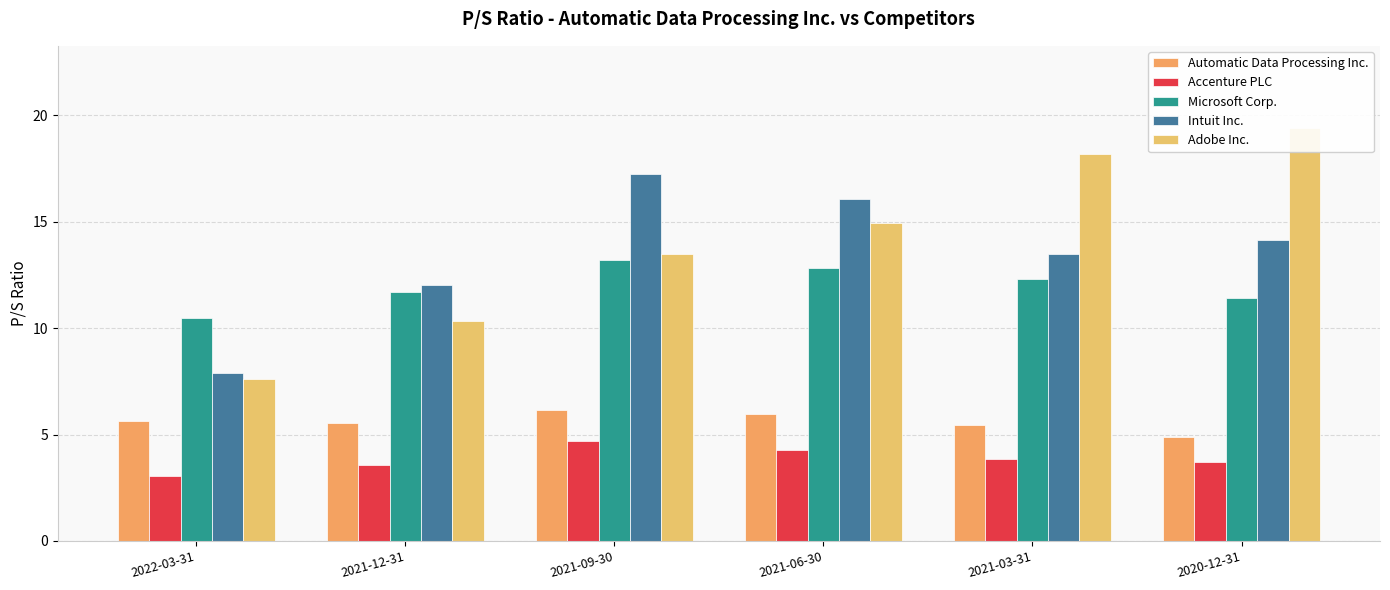

The value of Automatic Data Processing Inc. at 2021-09-30 is 6.2. True or false?

True